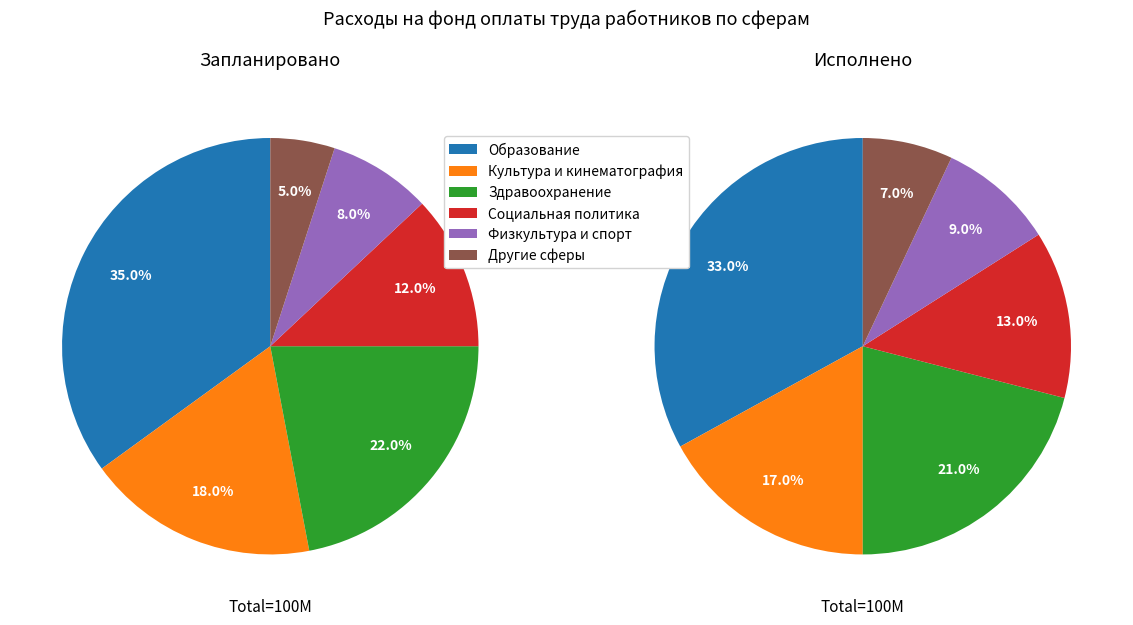

To the nearest percent, what portion does в других сферах represent?

5%